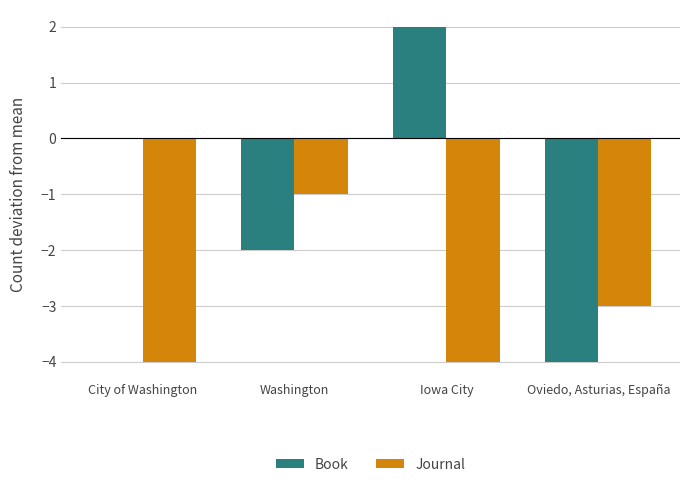

Which series has the largest total across all categories?

Book